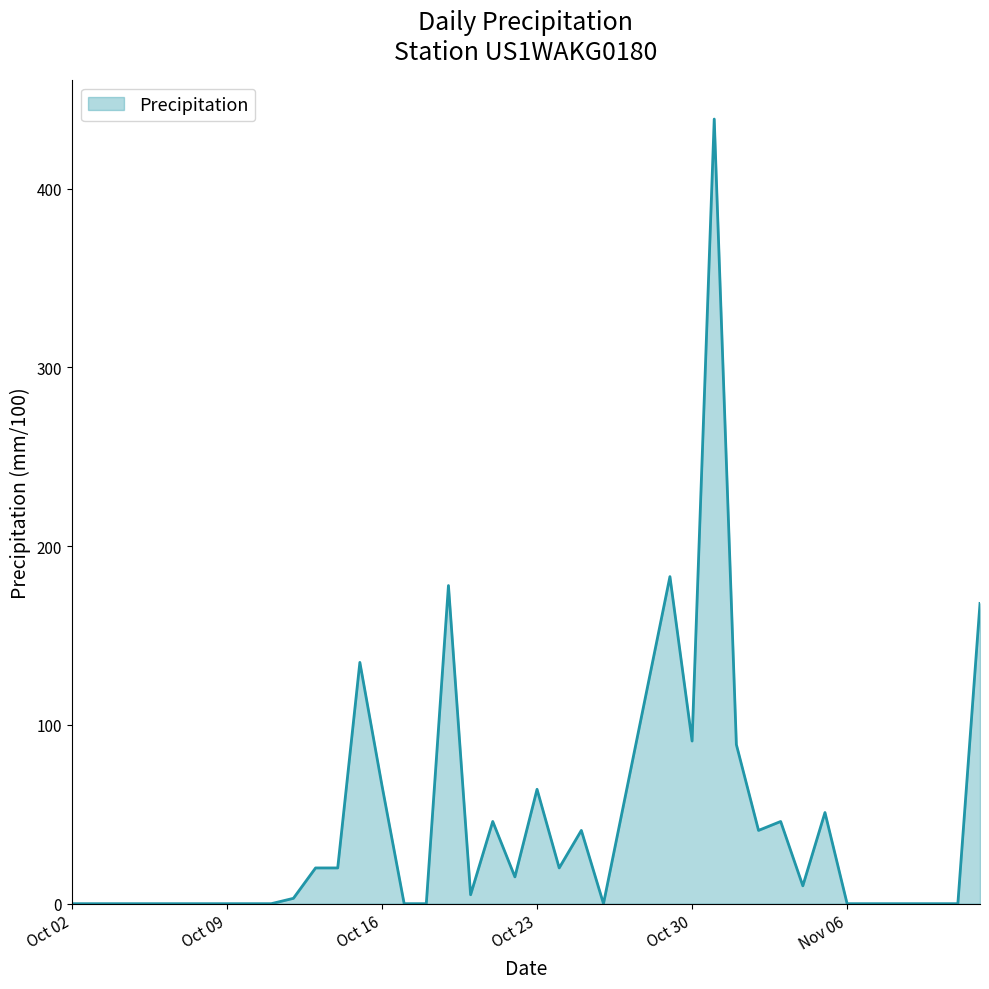

What is the greatest value displayed?

439